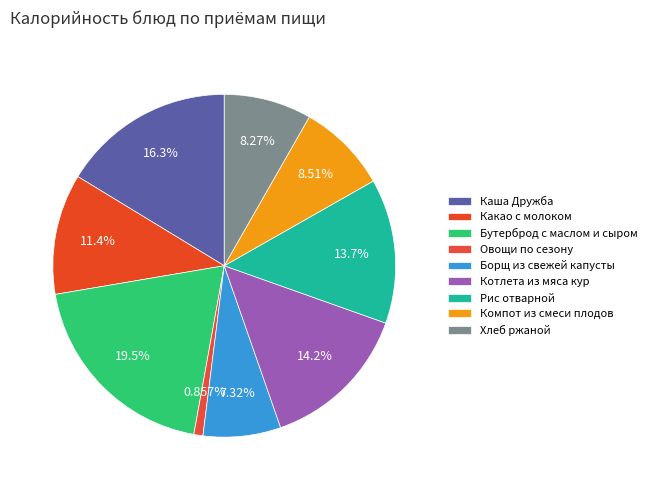

To the nearest percent, what is the difference between the largest and smallest slice percentages?

19%